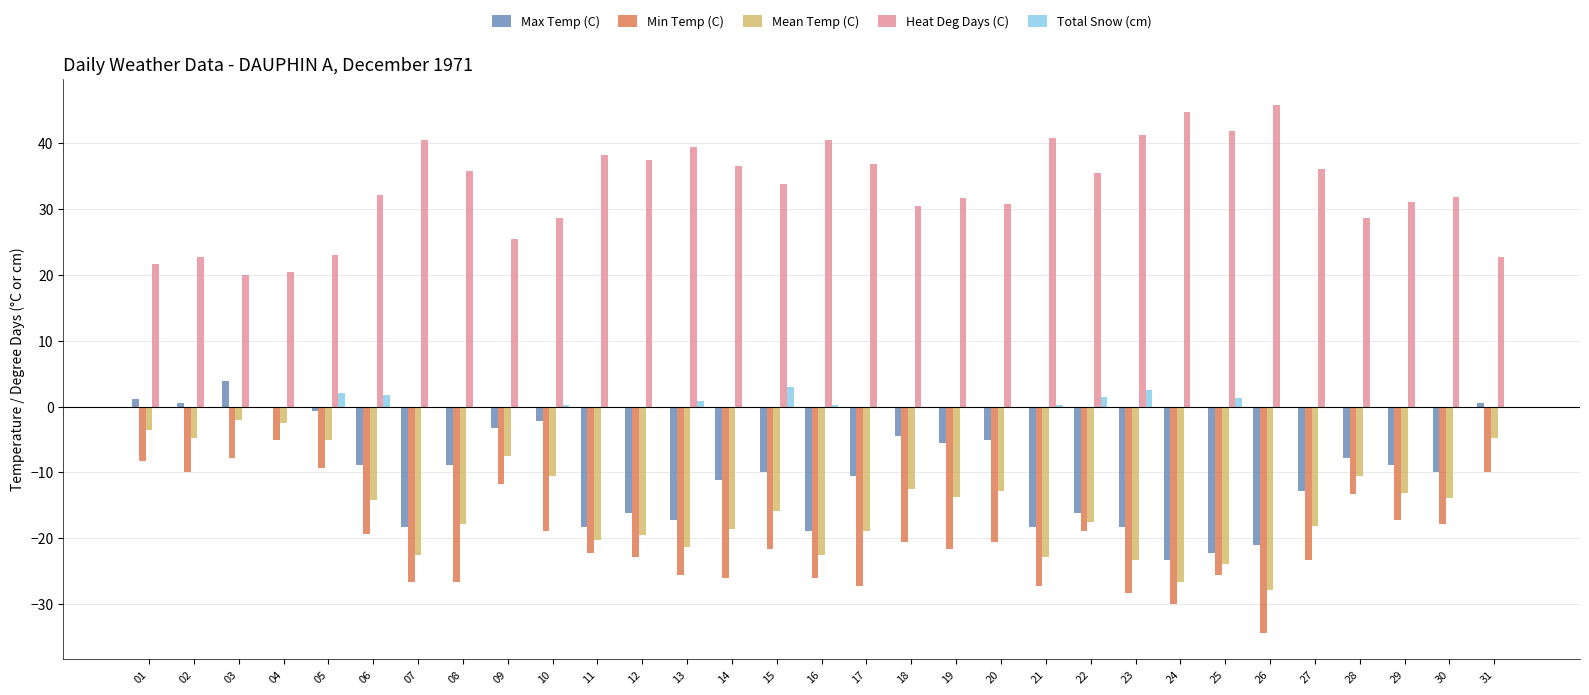

How many groups of bars are there?

31